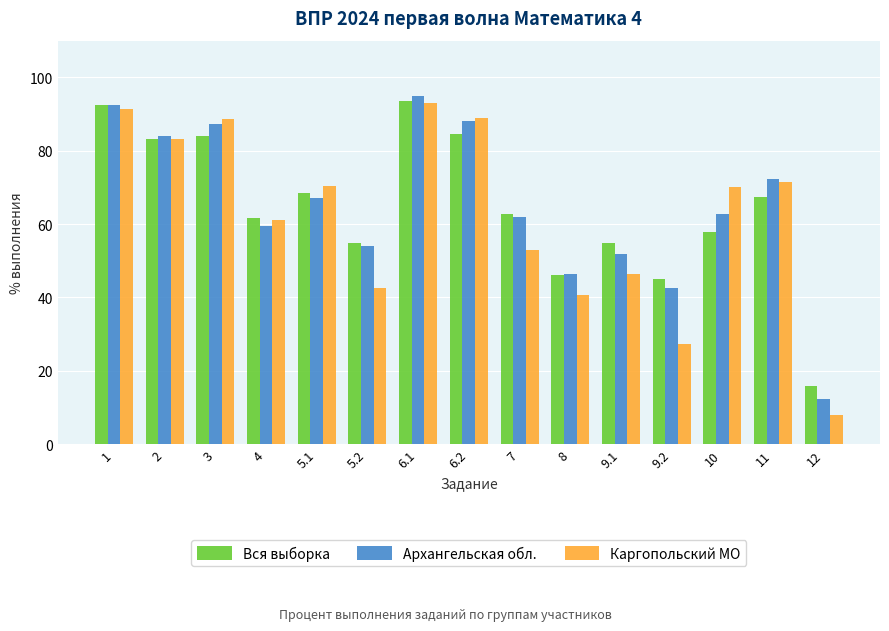

At how many categories does at least one series exceed 44?

14